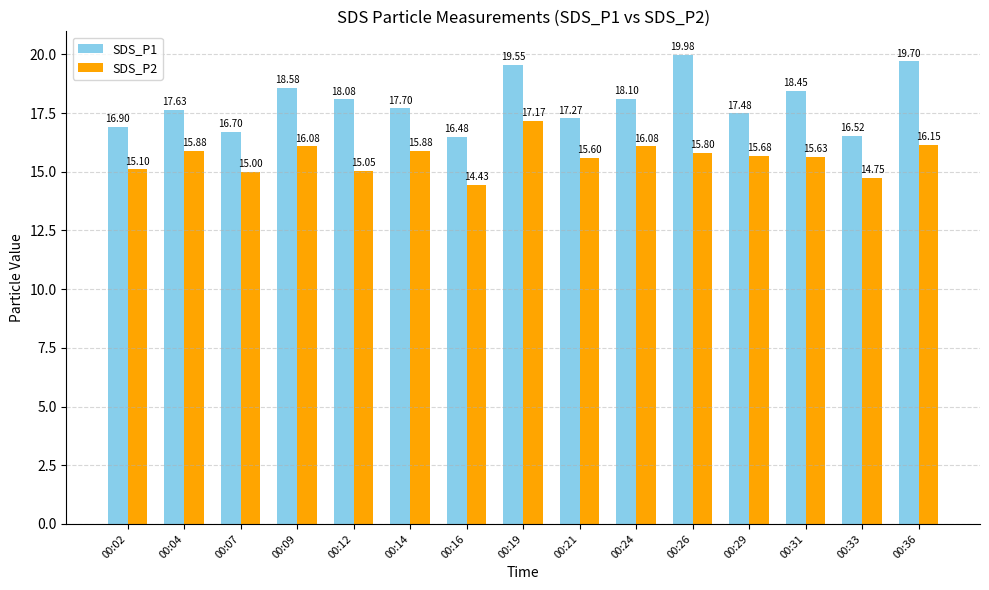

Which category has the lowest value in the SDS_P1 series?

00:16